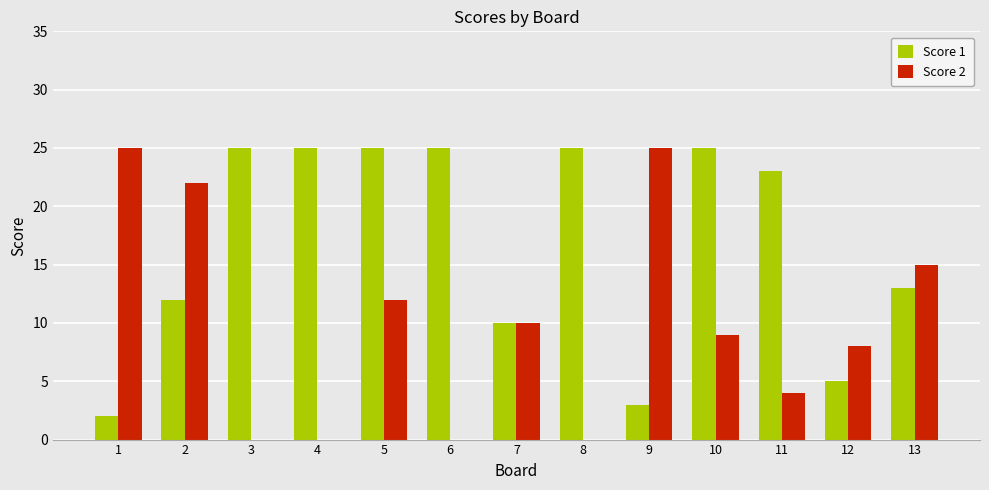

True or false: Score 1 has a value of 25 at 6.

True